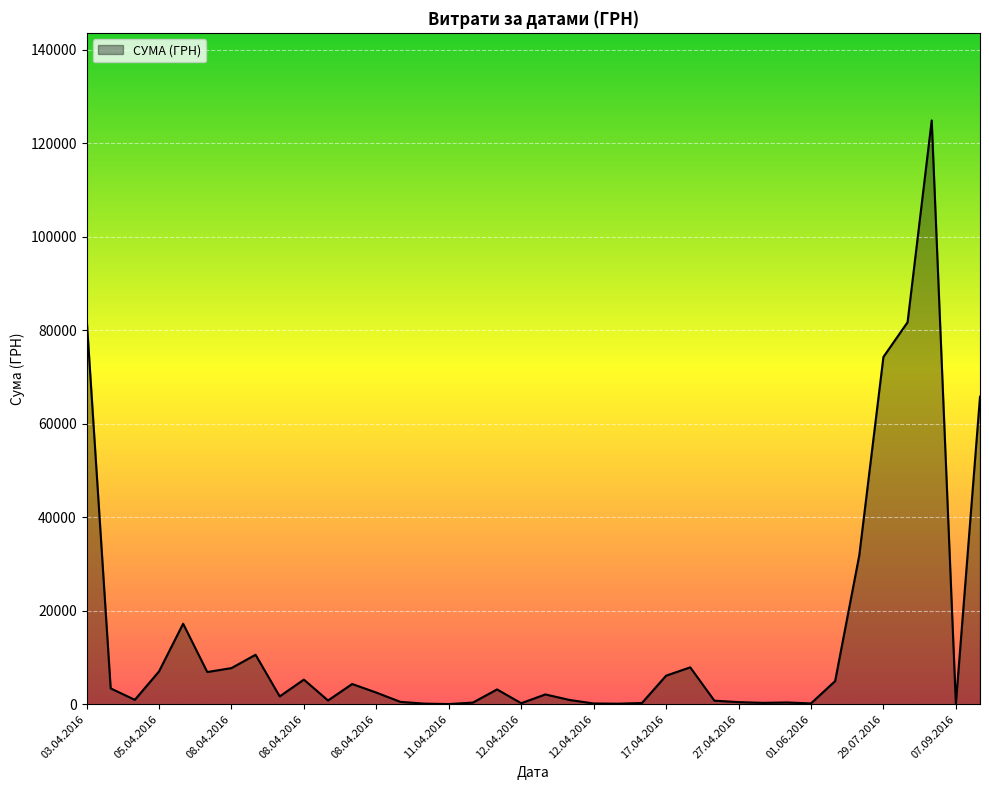

What is the difference between the maximum and minimum values?

124867.4